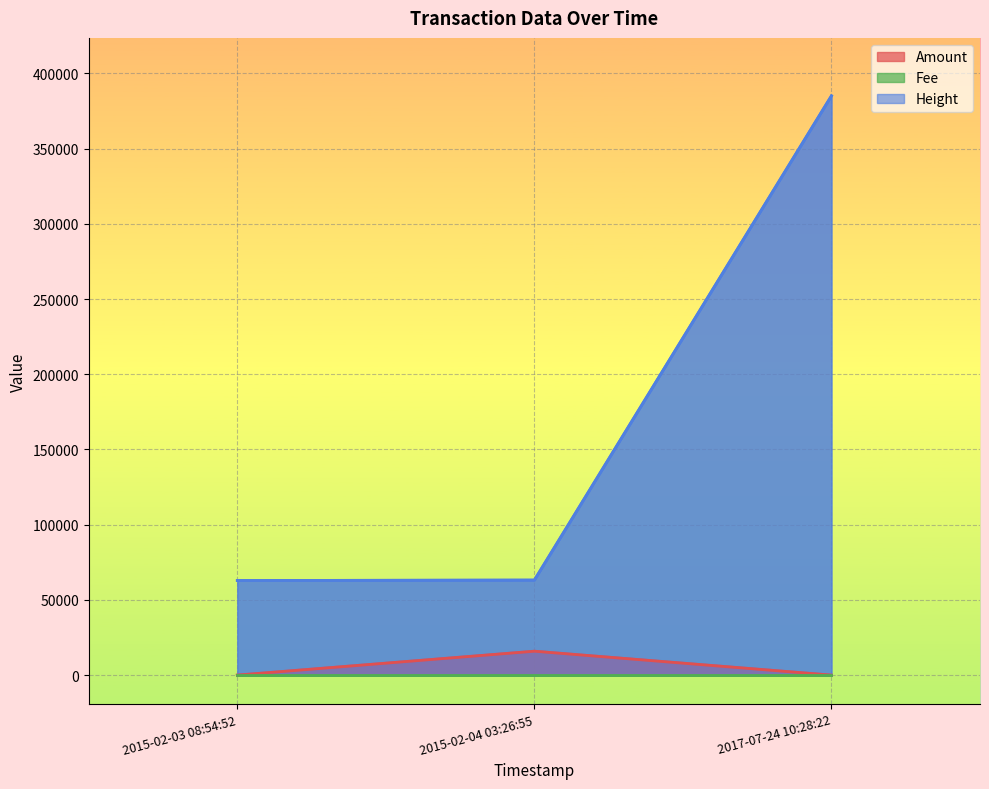

What is the difference between the Height values at 2015-02-04 03:26:55 and 2015-02-03 08:54:52?

284